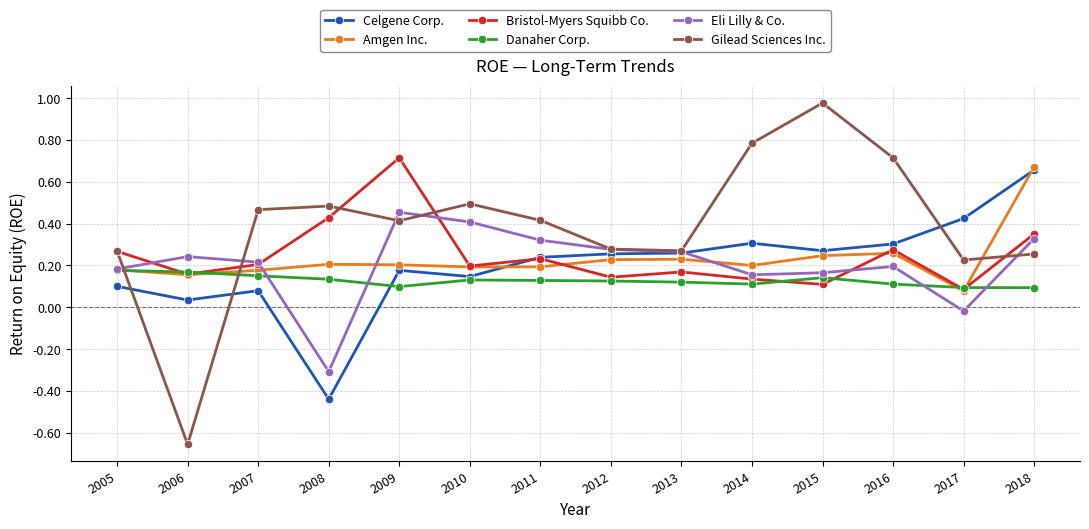

At which category does the chart reach its minimum across all series?

2006